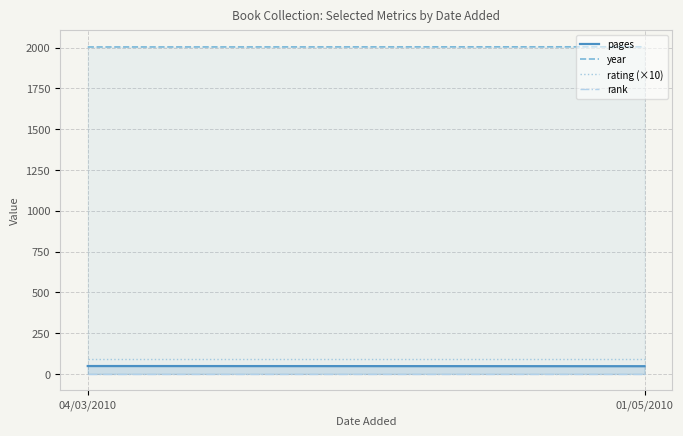

Where is pages nearest to the value 47?

01/05/2010